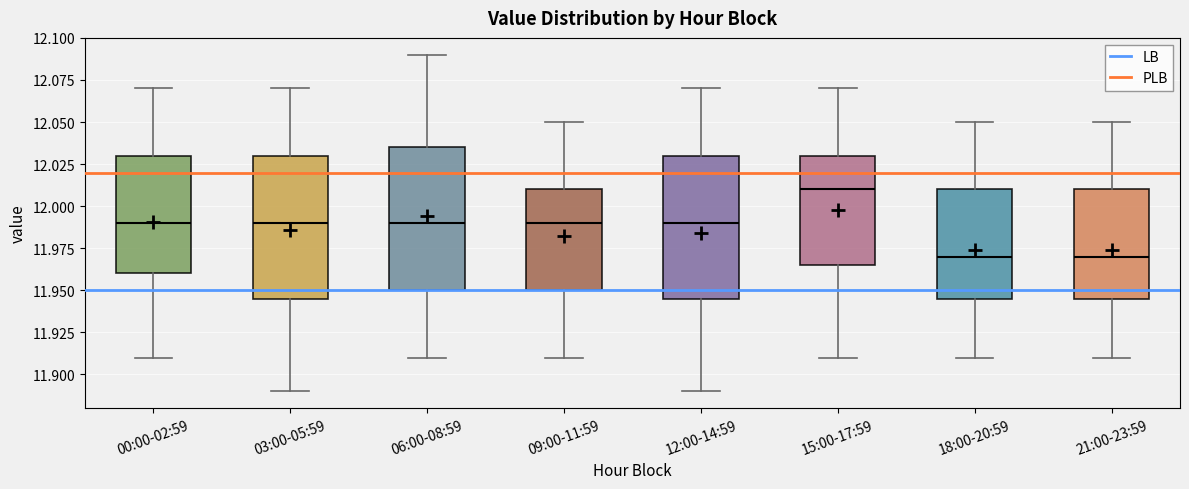

Reading left to right, read every box against the y-axis: the position of its median line, the range the box covers, and the ends of its whiskers. The values are not printed on the chart, so give them approximately, as read against the axis.

00:00-02:59: median 11.990, box 11.960 to 12.030, whiskers 11.910 to 12.070
03:00-05:59: median 11.990, box 11.945 to 12.030, whiskers 11.890 to 12.070
06:00-08:59: median 11.990, box 11.950 to 12.035, whiskers 11.910 to 12.090
09:00-11:59: median 11.990, box 11.950 to 12.010, whiskers 11.910 to 12.050
12:00-14:59: median 11.990, box 11.945 to 12.030, whiskers 11.890 to 12.070
15:00-17:59: median 12.010, box 11.965 to 12.030, whiskers 11.910 to 12.070
18:00-20:59: median 11.970, box 11.945 to 12.010, whiskers 11.910 to 12.050
21:00-23:59: median 11.970, box 11.945 to 12.010, whiskers 11.910 to 12.050